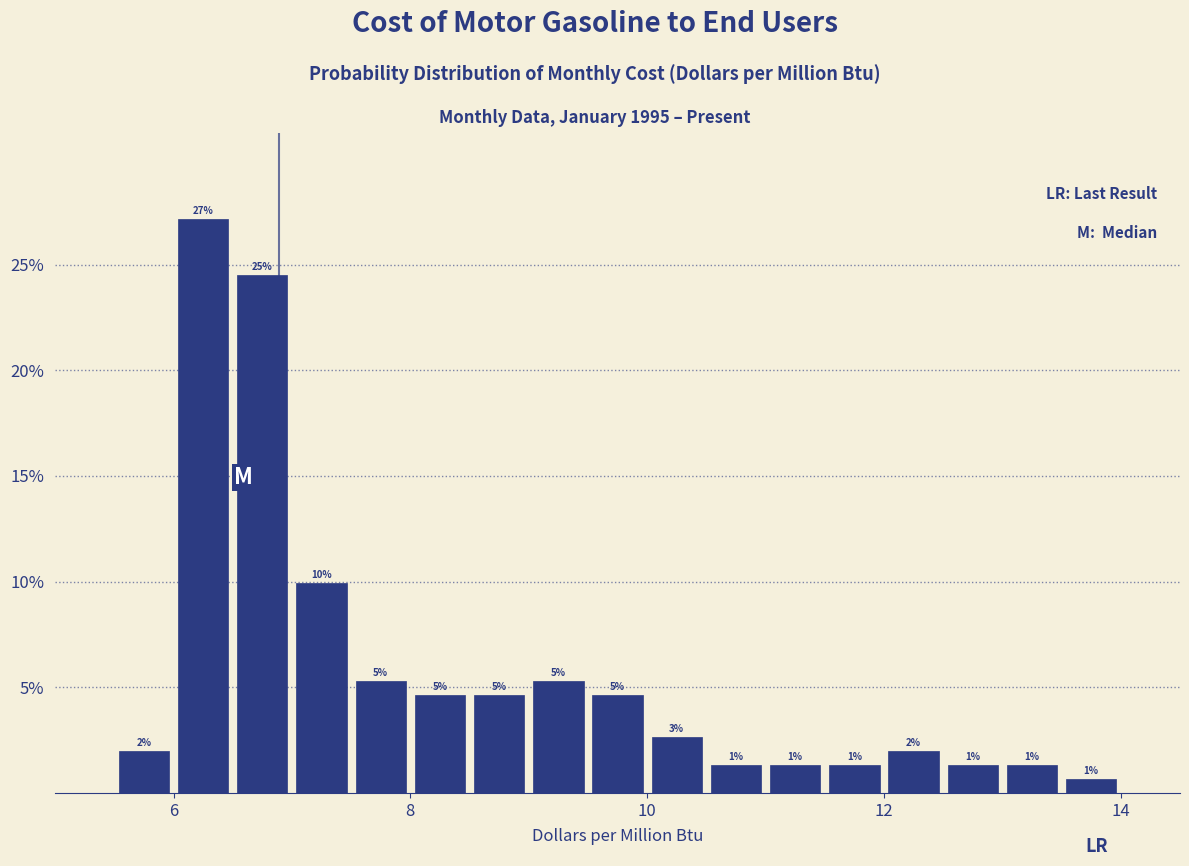

Read against the x-axis, roughly where is the centre of the tallest bar?

6.2